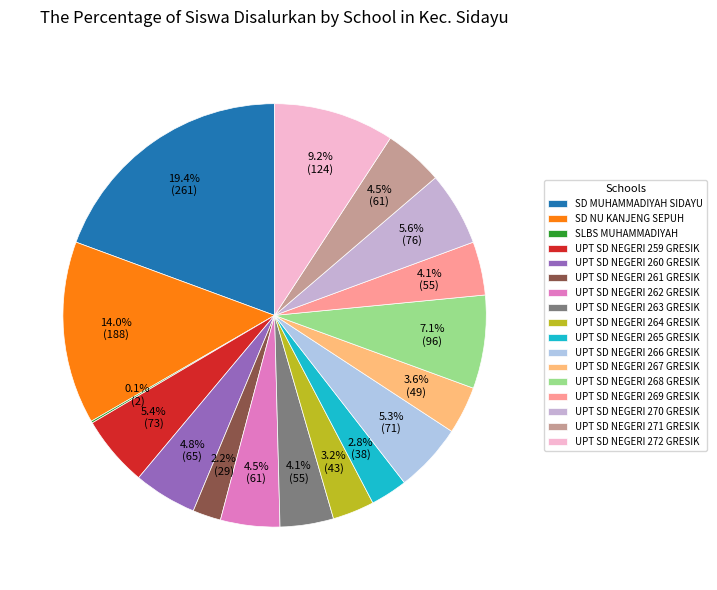

What is the largest slice in the pie chart?

SD MUHAMMADIYAH SIDAYU